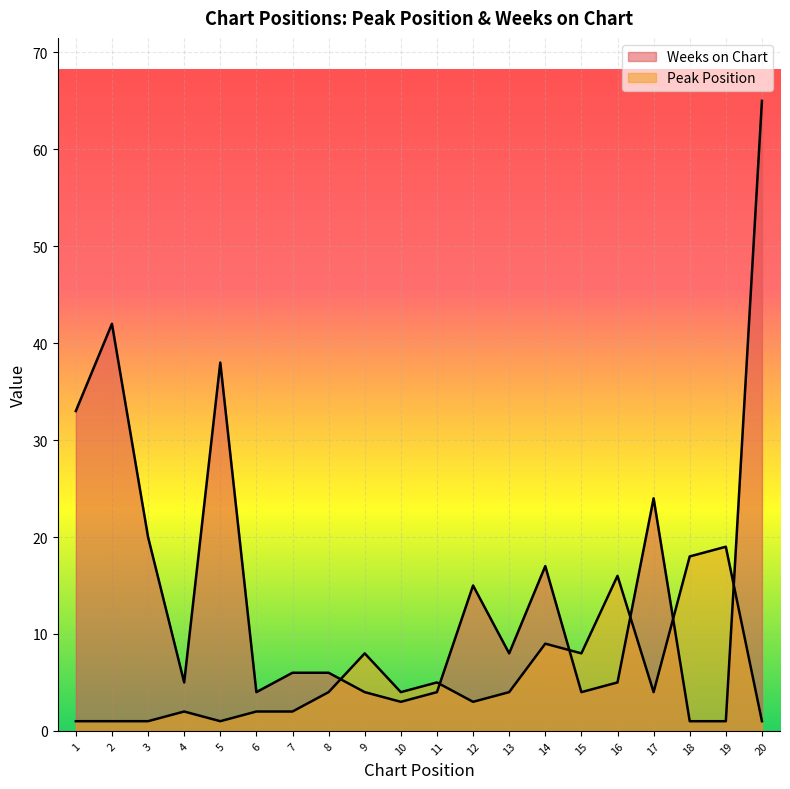

What is the spread (max minus min) of values at 7?

4